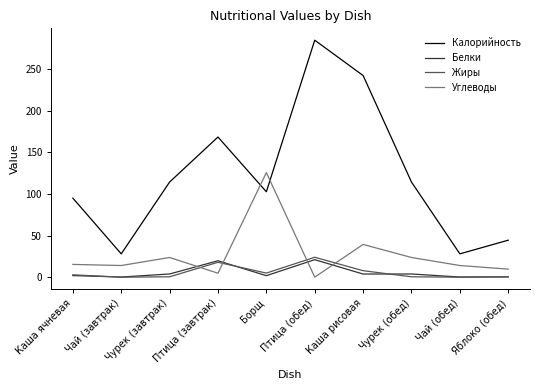

What is the average value of the Углеводы series?

27.0